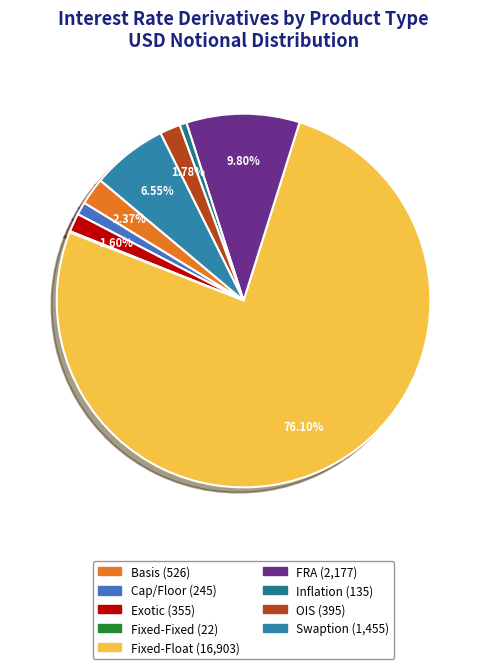

To the nearest percent, what is the difference between the largest and smallest slice percentages?

76%